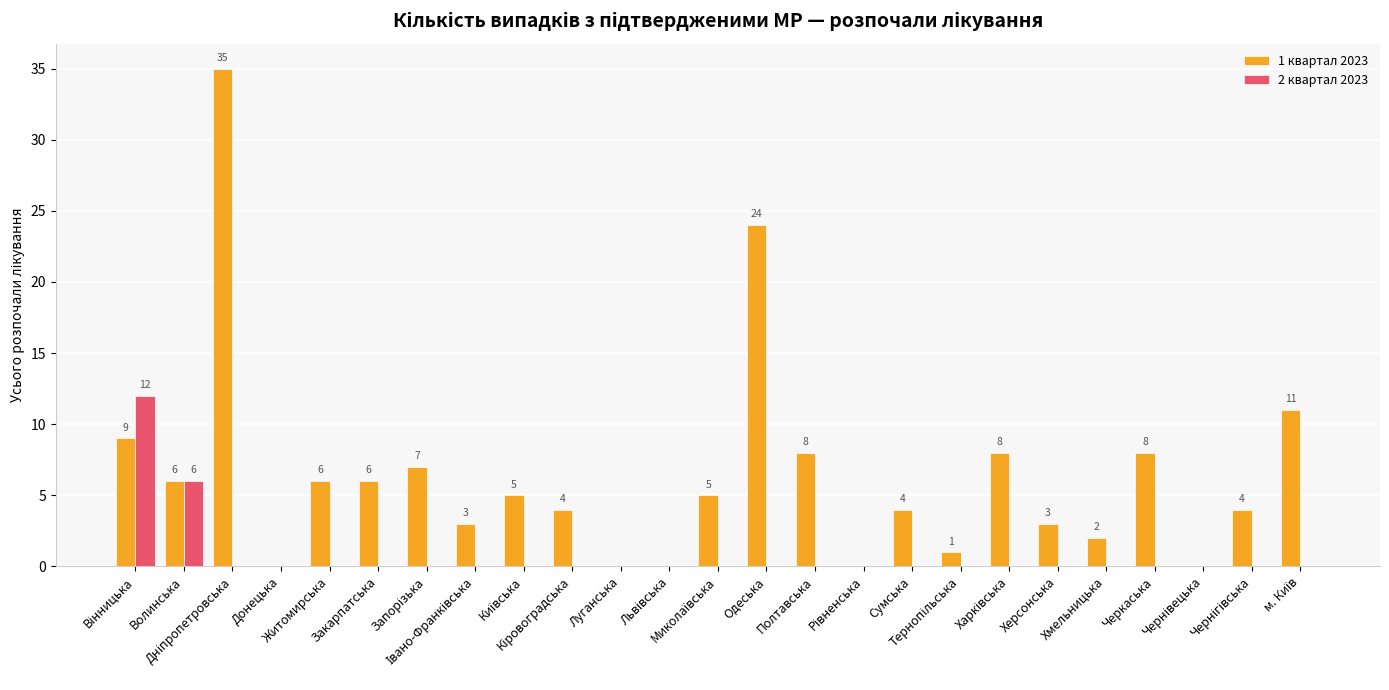

Reading left to right, what are all the values shown in this chart?

1 квартал 2023: 9	6	35	0	6	6	7	3	5	4	0	0	5	24	8	0	4	1	8	3	2	8	0	4	11
2 квартал 2023: 12	6	0	0	0	0	0	0	0	0	0	0	0	0	0	0	0	0	0	0	0	0	0	0	0